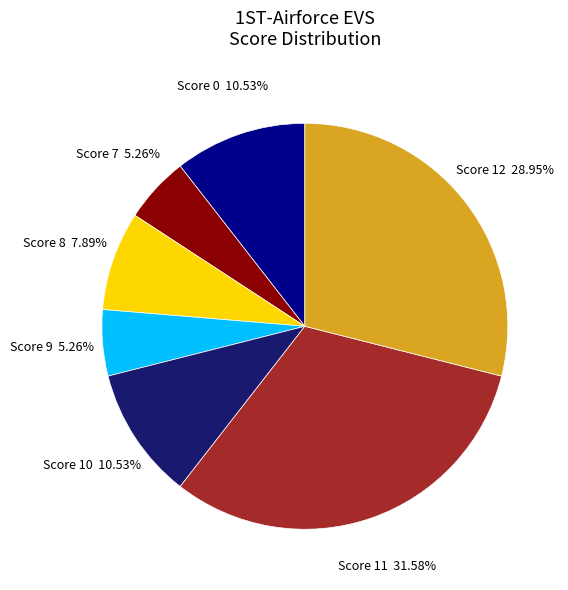

Combined, do Score 11 and Score 0 account for over 50%?

No